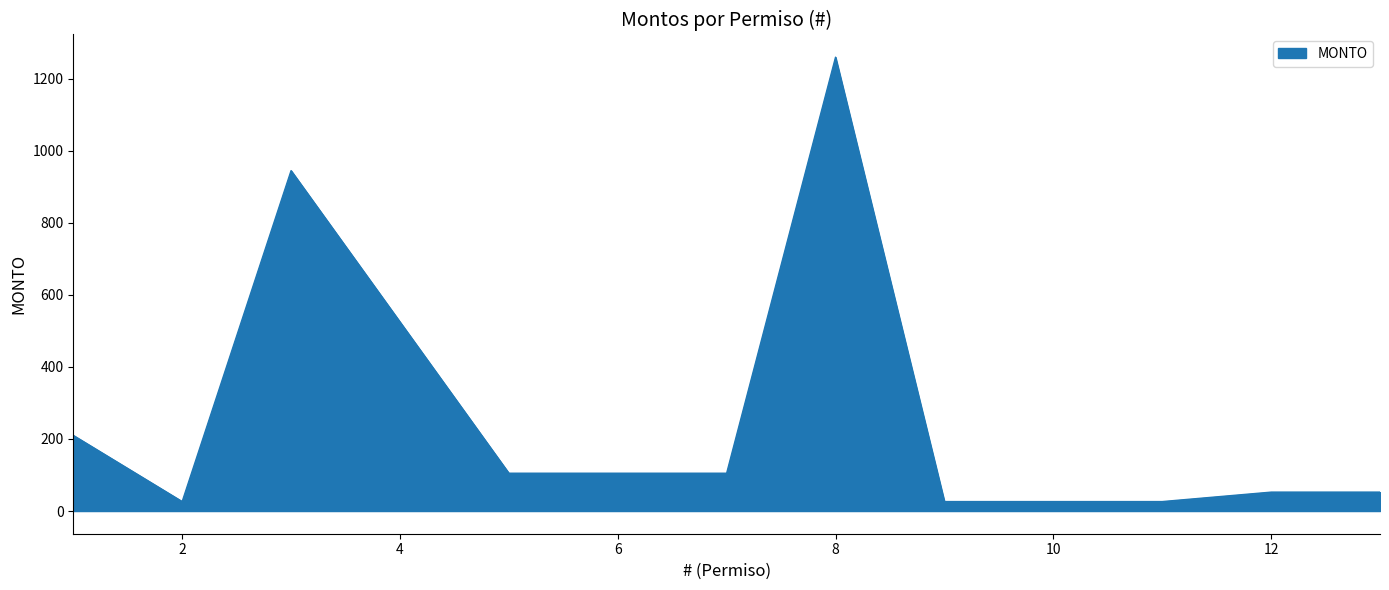

What is the difference between the maximum and minimum values?

1233.8